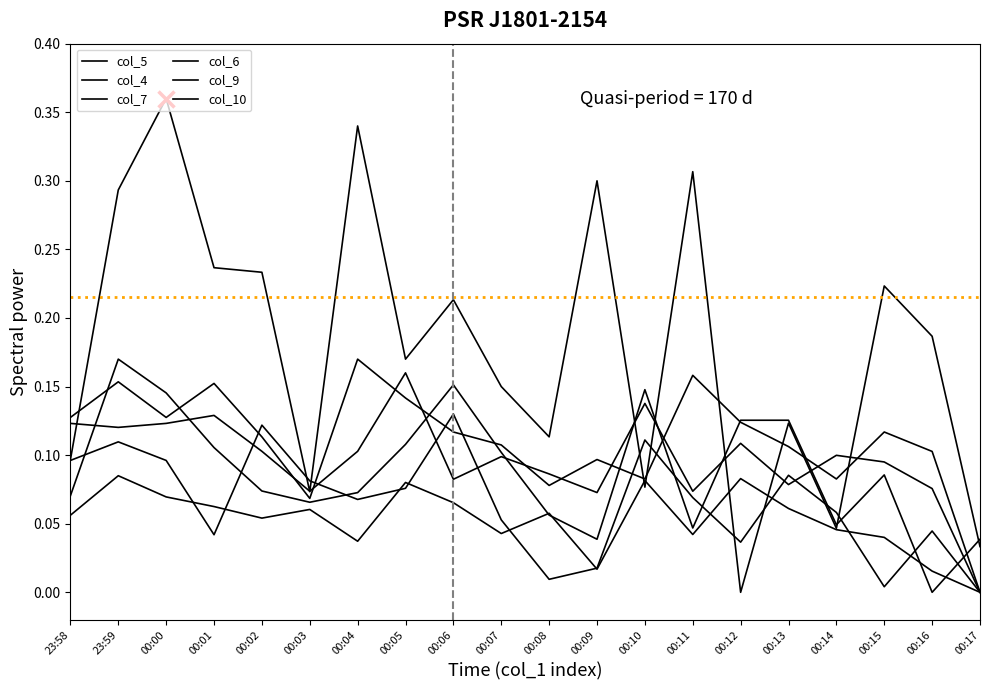

At how many categories does at least one series exceed 0?

20